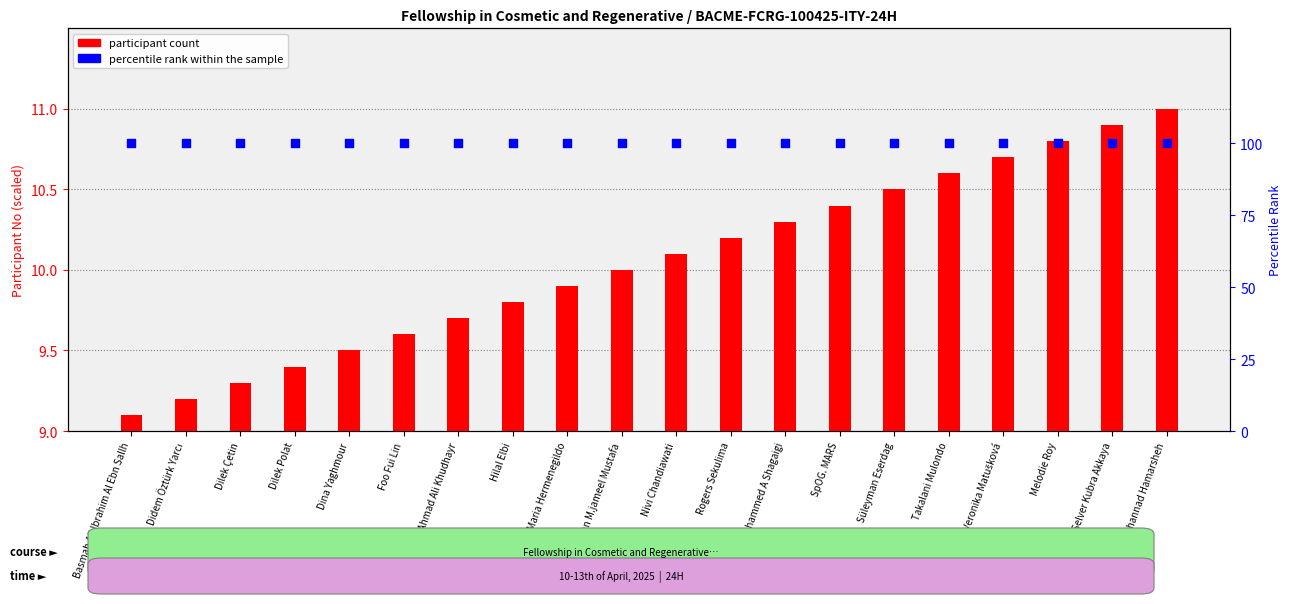

Which series reaches the maximum Y coordinate?

percentile rank within the sample